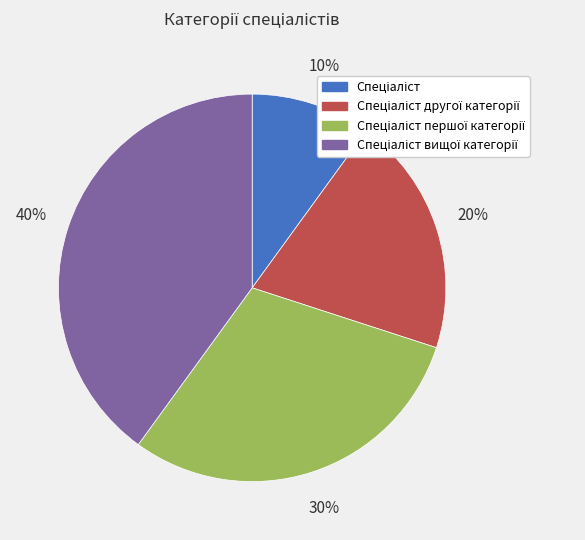

Is there a majority slice in this chart?

No